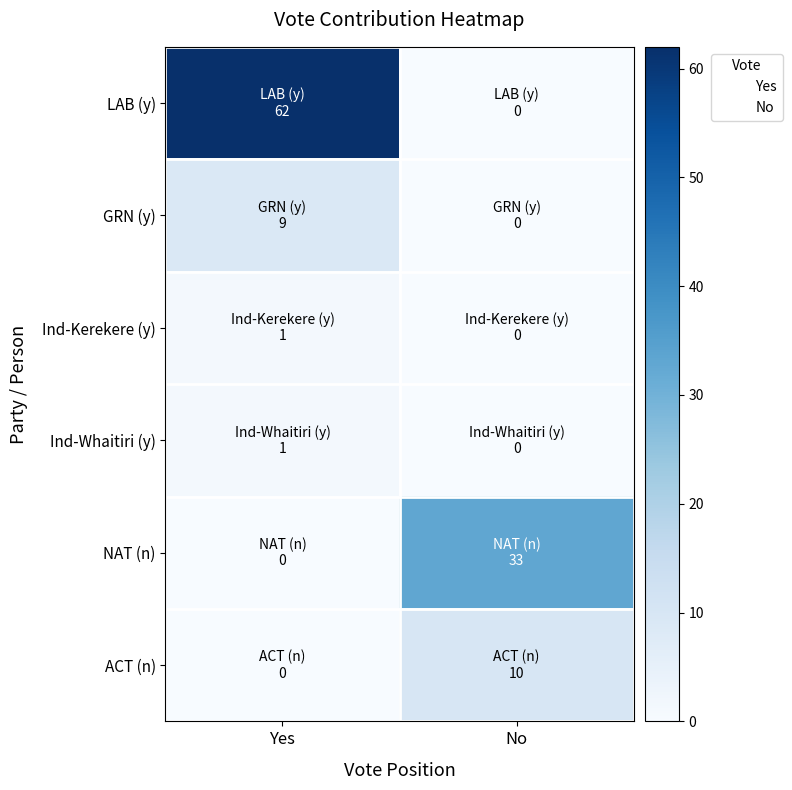

What is the total value across all series at Yes?

73